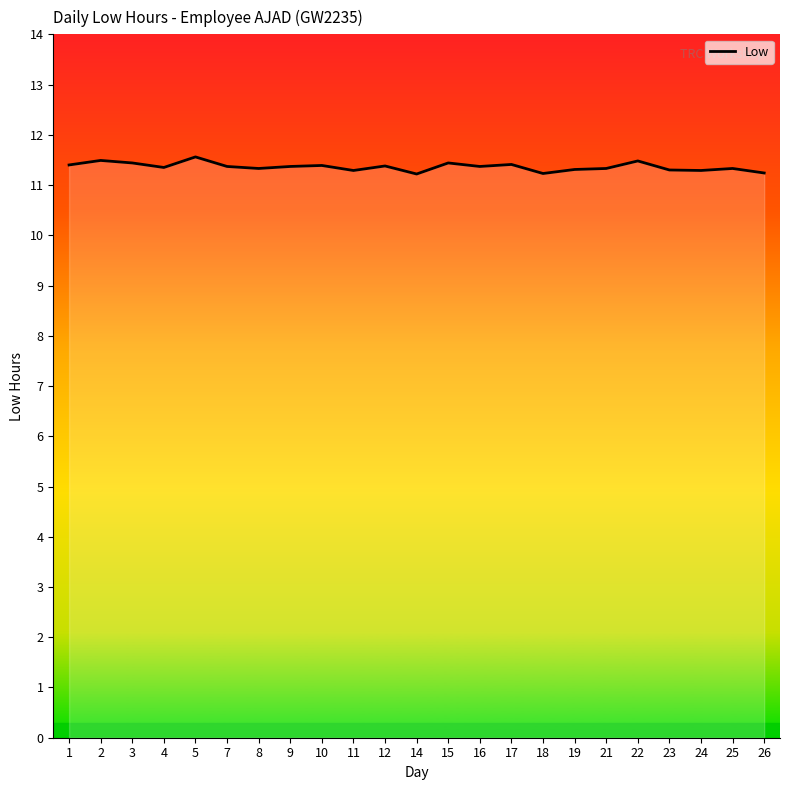

What is the difference between the maximum and minimum values?

0.3